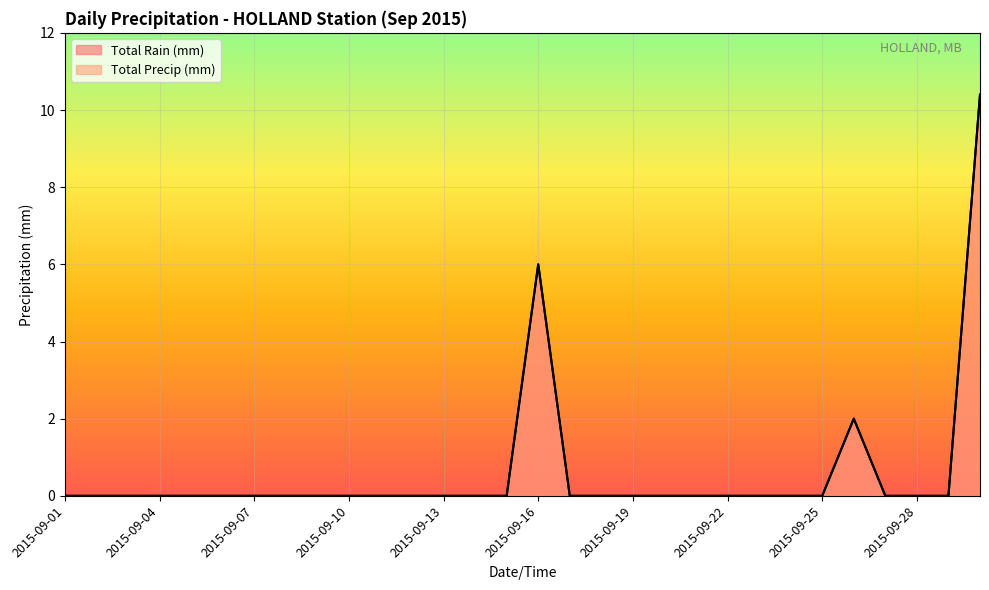

Reading left to right, extract all data points from this chart.

Total Rain (mm): 0.0	0.0	0.0	0.0	0.0	0.0	0.0	0.0	0.0	0.0	0.0	0.0	0.0	0.0	0.0	6.0	0.0	0.0	0.0	0.0	0.0	0.0	0.0	0.0	0.0	2.0	0.0	0.0	0.0	10.4
Total Precip (mm): 0.0	0.0	0.0	0.0	0.0	0.0	0.0	0.0	0.0	0.0	0.0	0.0	0.0	0.0	0.0	6.0	0.0	0.0	0.0	0.0	0.0	0.0	0.0	0.0	0.0	2.0	0.0	0.0	0.0	10.4